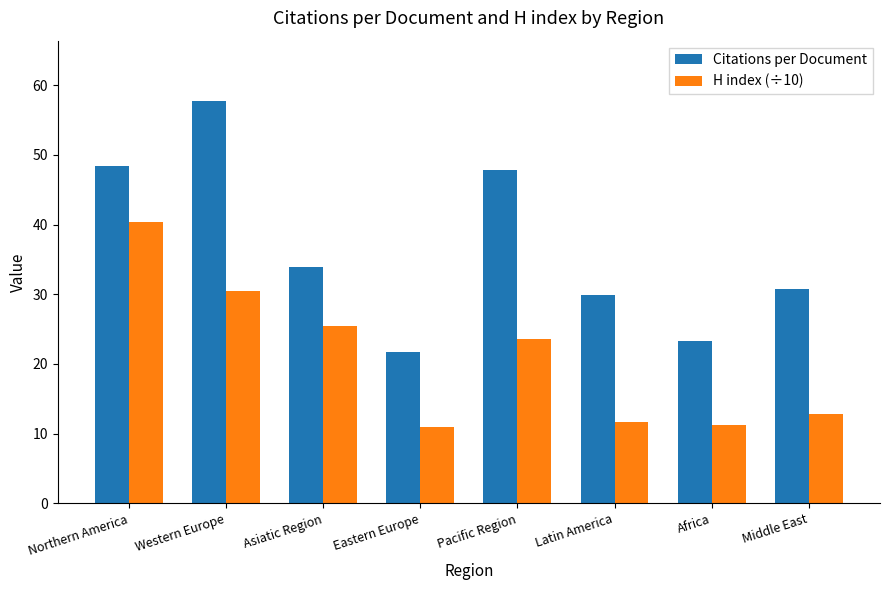

What are all the series names shown in the legend?

Citations per Document, H index (÷10)